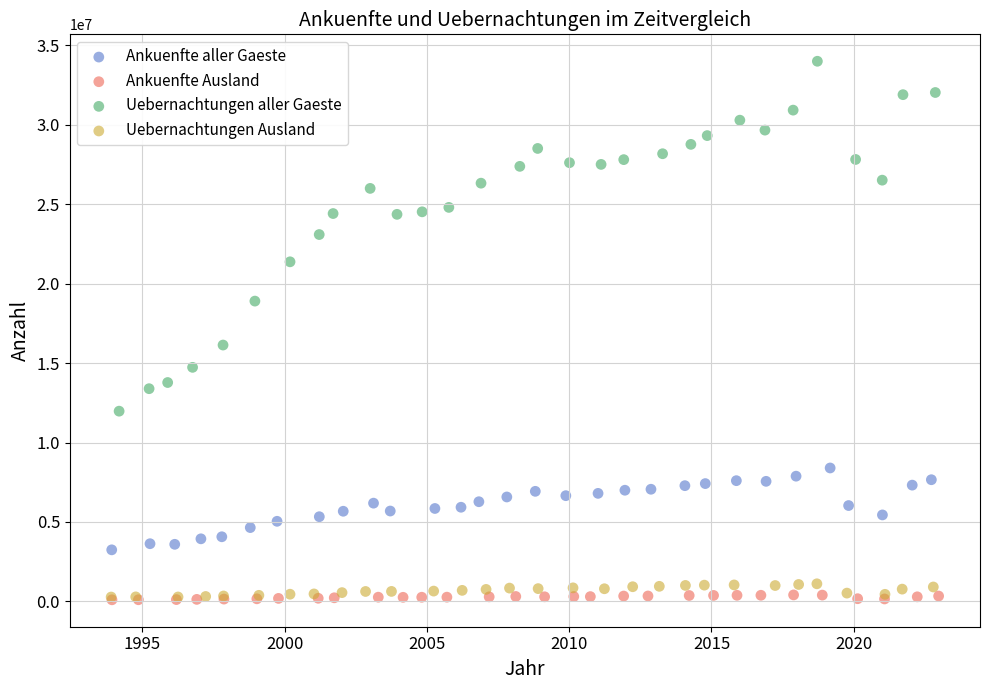

Which series contains the highest Y value?

Uebernachtungen aller Gaeste